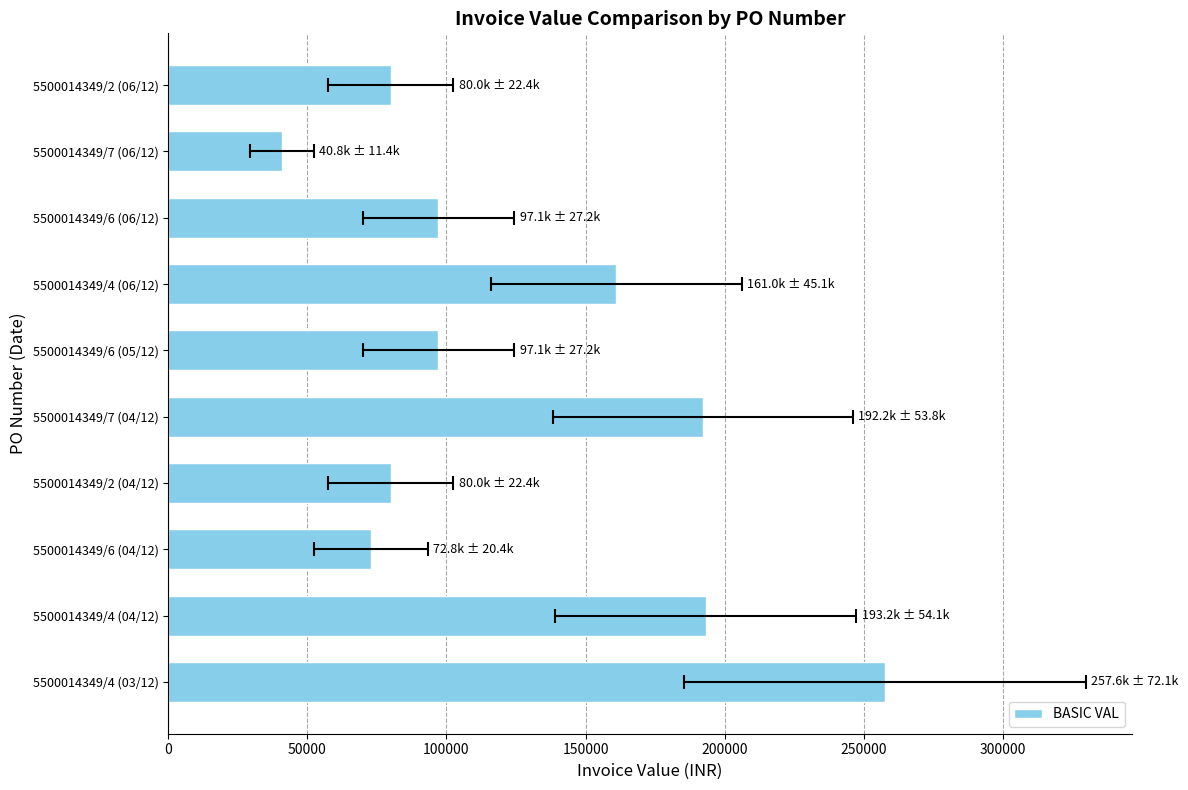

What is the difference between the values at 5500014349/4 (03/12) and 5500014349/7 (06/12)?

216723.8